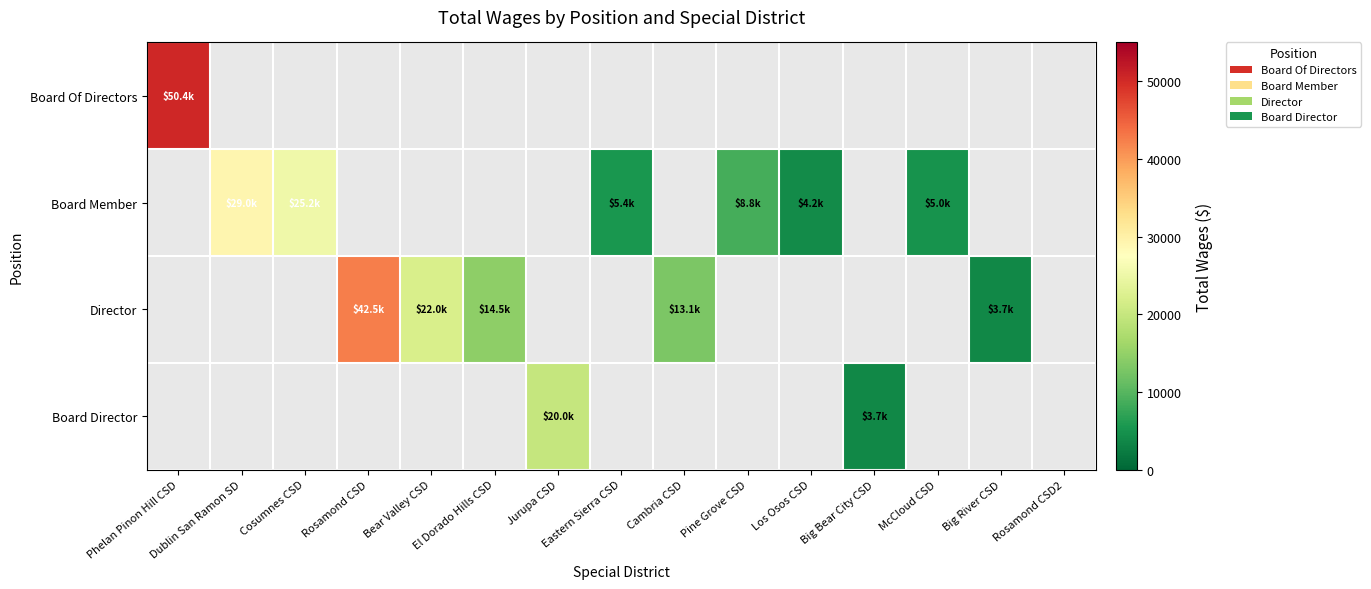

Which series has the largest total across all categories?

Director